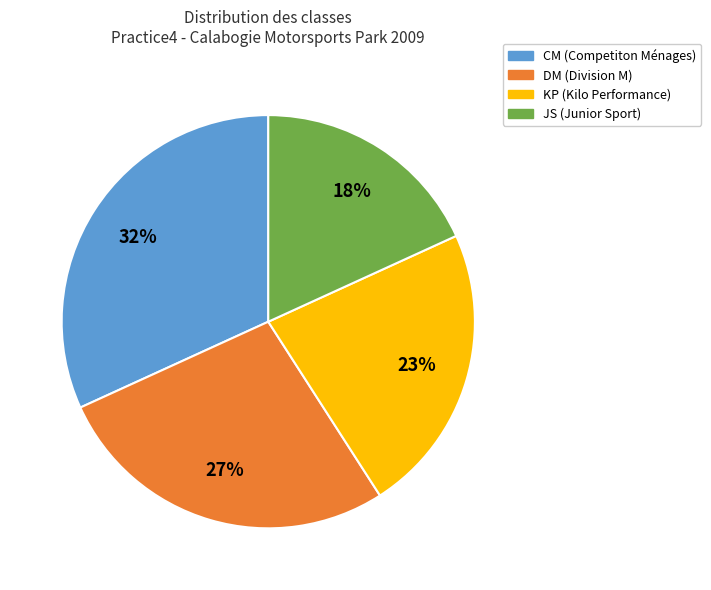

Is it true that JS is 24% of the pie?

False